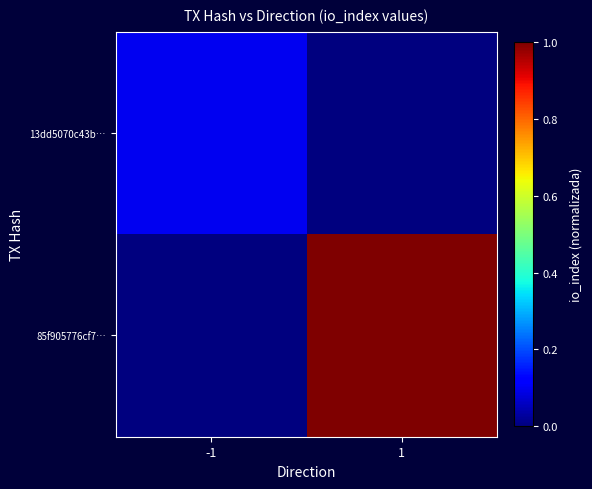

What is the total value across all series at -1?

0.1